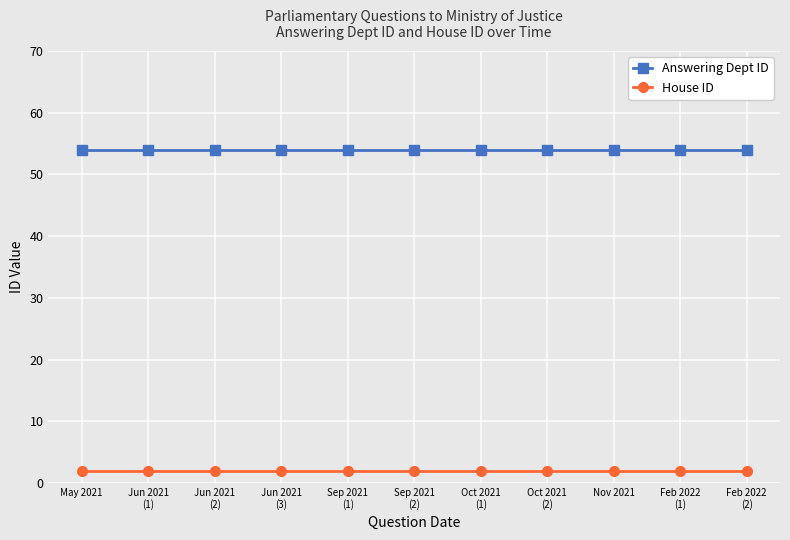

What is the average value of the Answering Dept ID series?

54